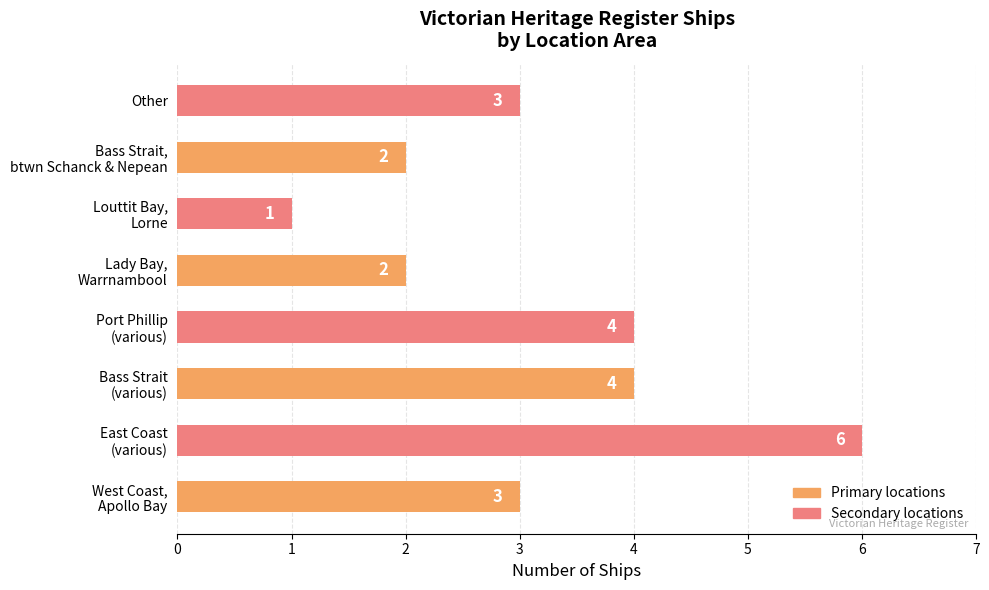

Reading top to bottom, what are all the values shown in this chart?

3	2	1	2	4	4	6	3